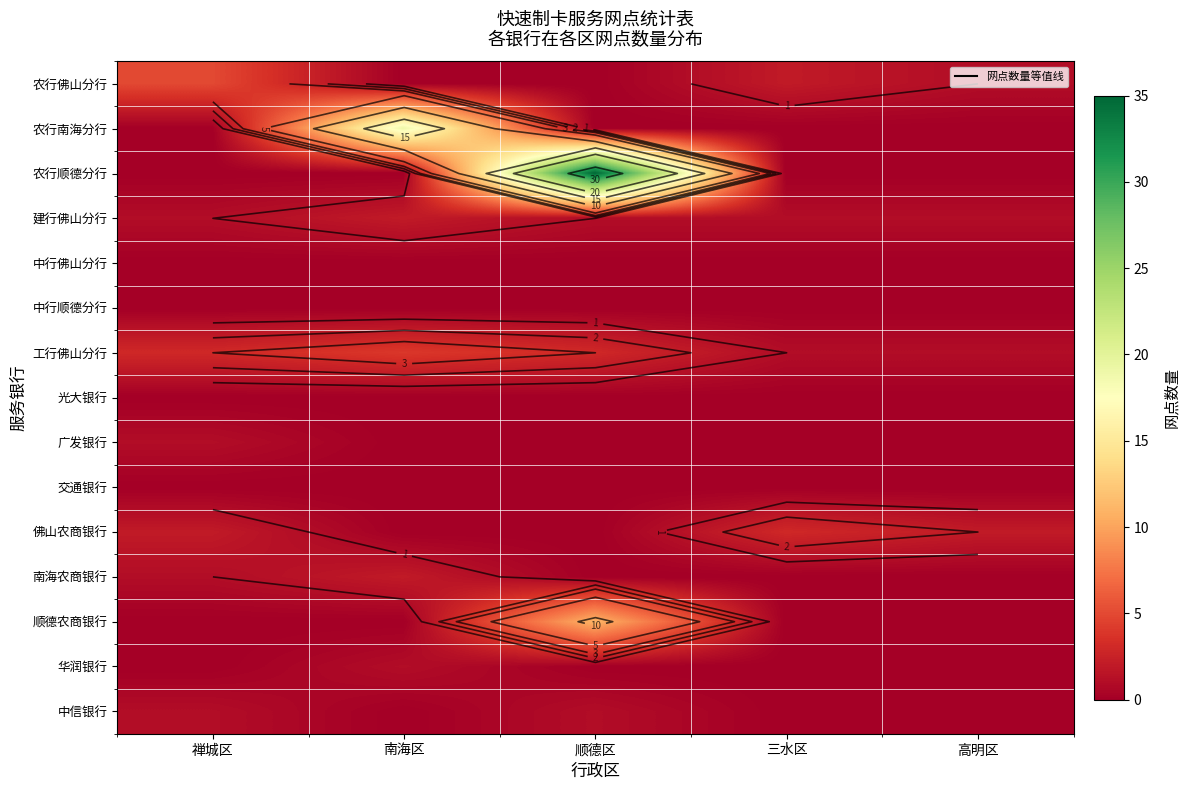

How many data points does each series have?

5